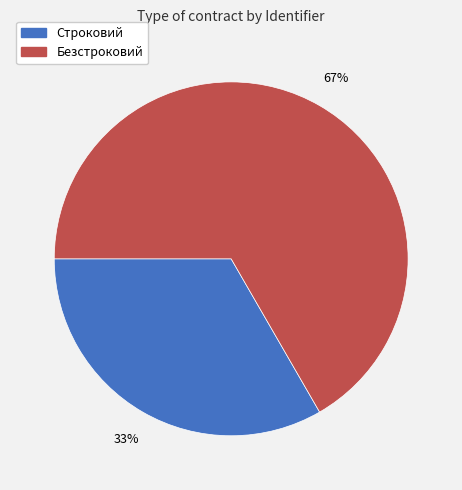

To the nearest percent, what is the average slice percentage?

50%